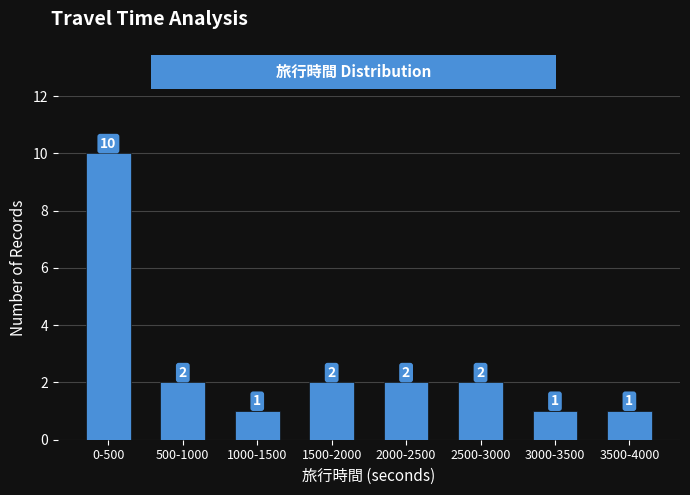

Reading right to left, transcribe all the data shown in this chart.

1	1	2	2	2	1	2	10